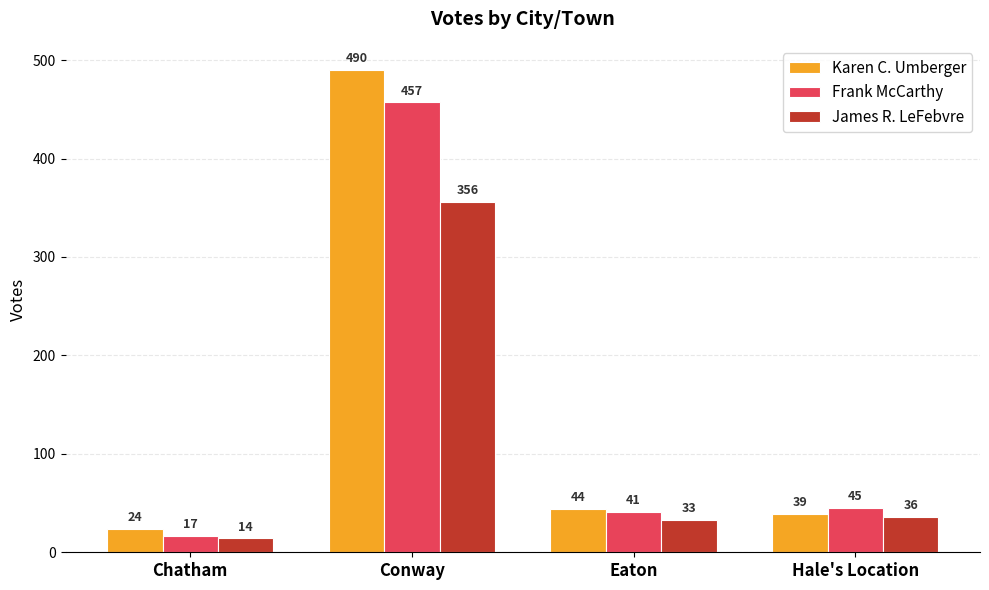

What is the total value across all series at Conway?

1303